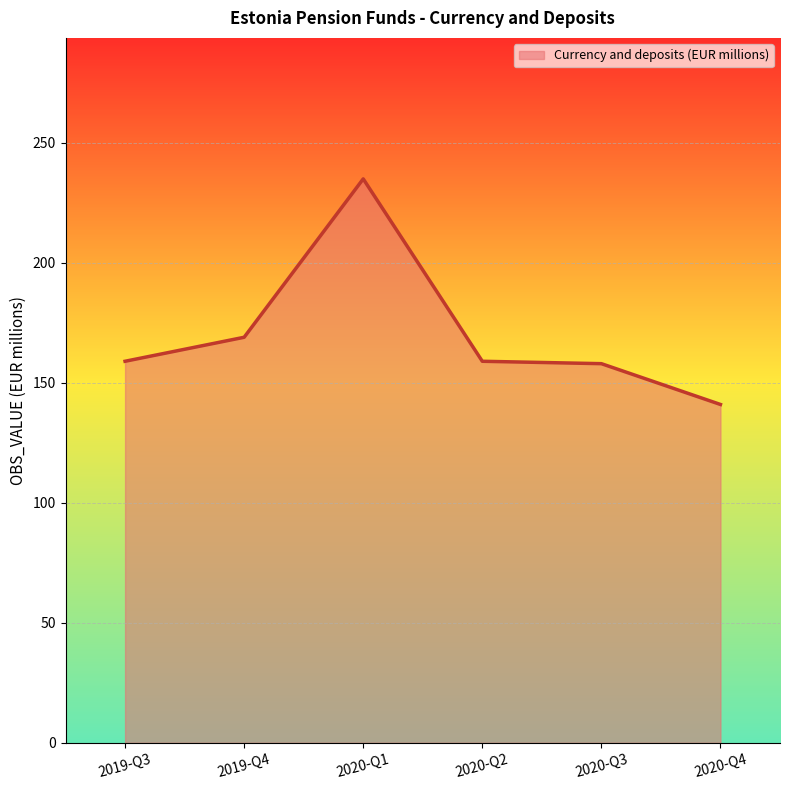

What is the ratio of the value at 2020-Q2 to the value at 2019-Q4?

0.9